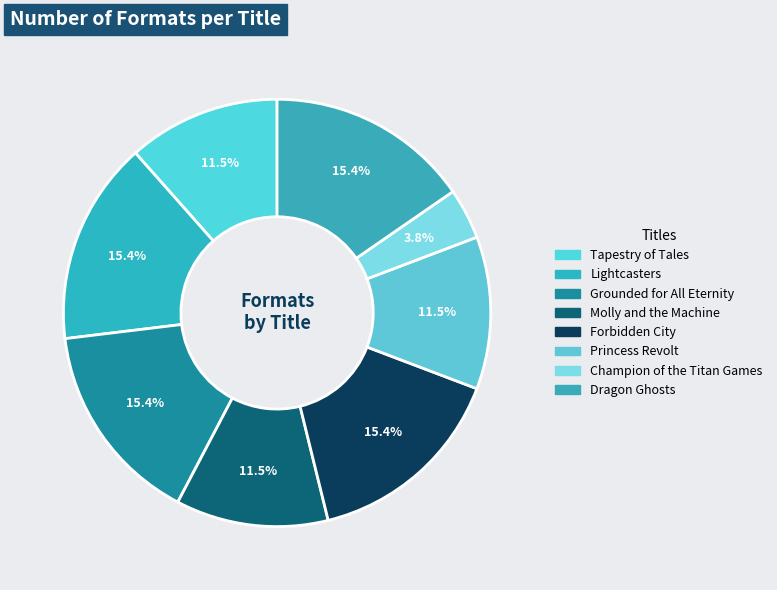

To the nearest percent, what portion does Lightcasters represent?

15%